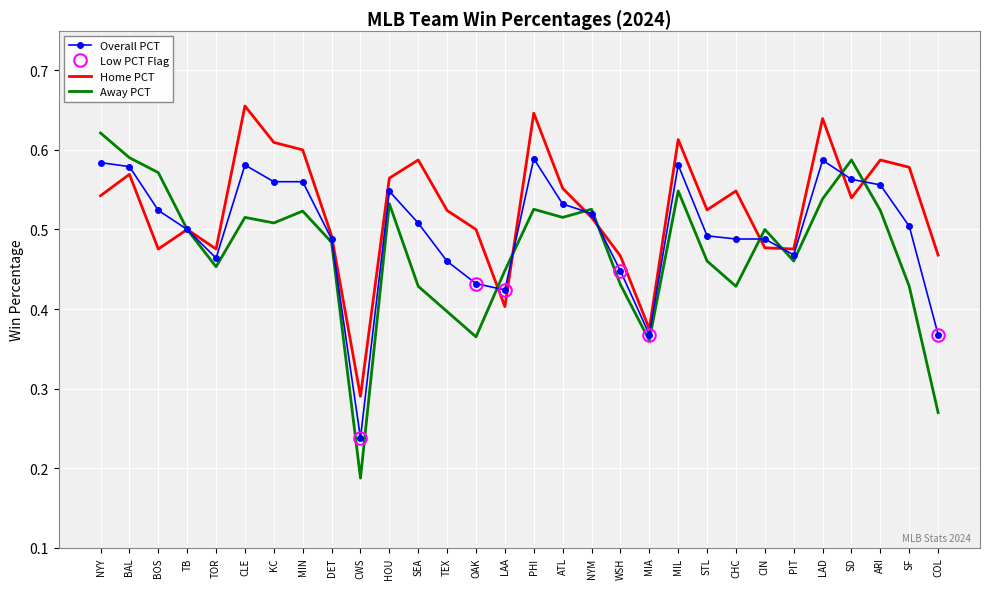

At which label does PCT reach its peak?

PHI